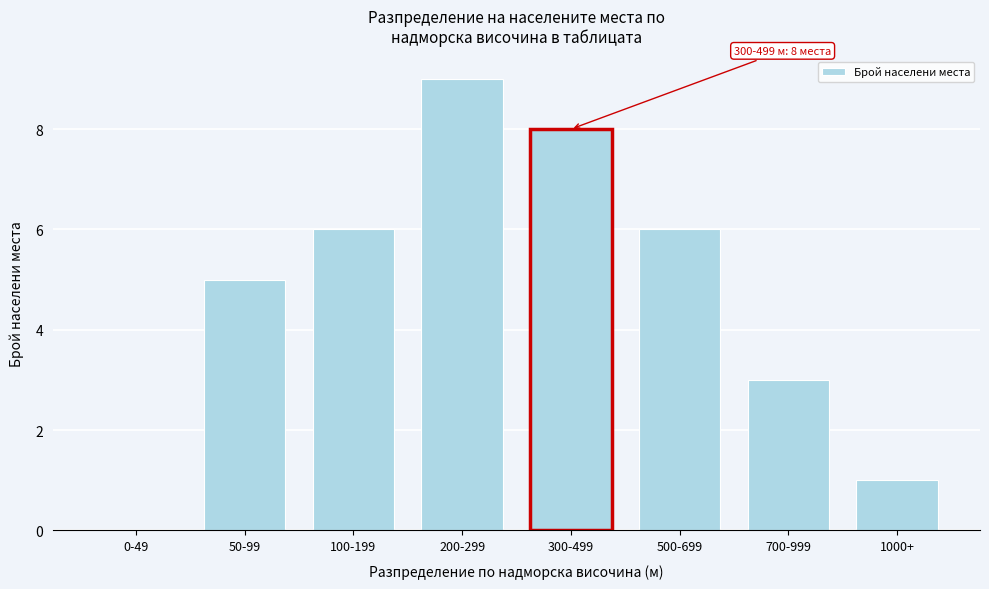

Reading right to left, list all the values displayed in this chart.

1000+=1	700-999=3	500-699=6	300-499=8	200-299=9	100-199=6	50-99=5	0-49=0